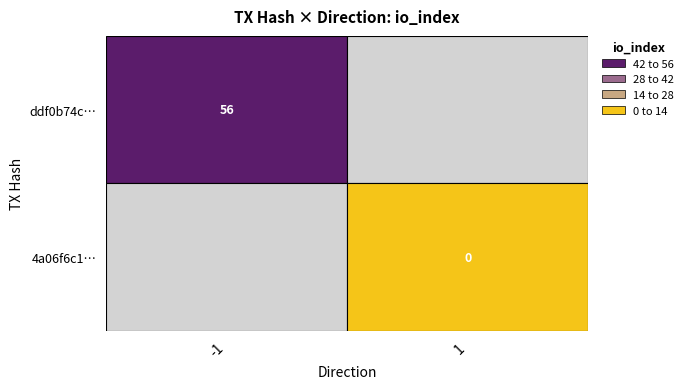

What is the sum of the ddf0b74c64fe3570ac4f7afb34cd76500657aa6 values at direction and io_index?

55